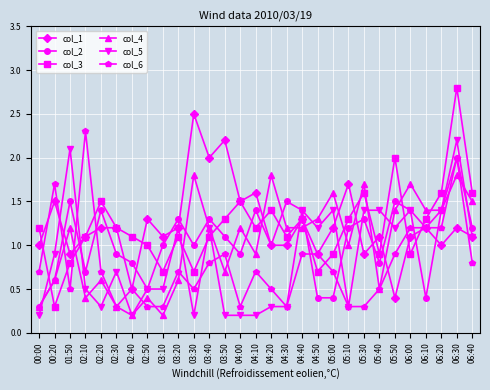

What is the value of the col_5 point at the 6th from the left?

0.7